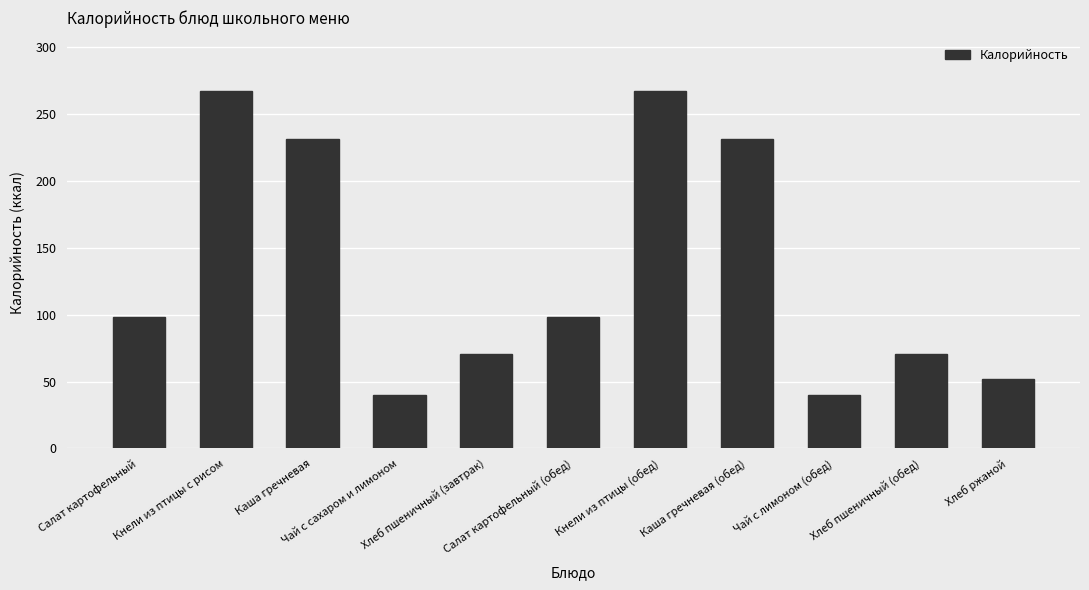

How many bars are there in total?

11